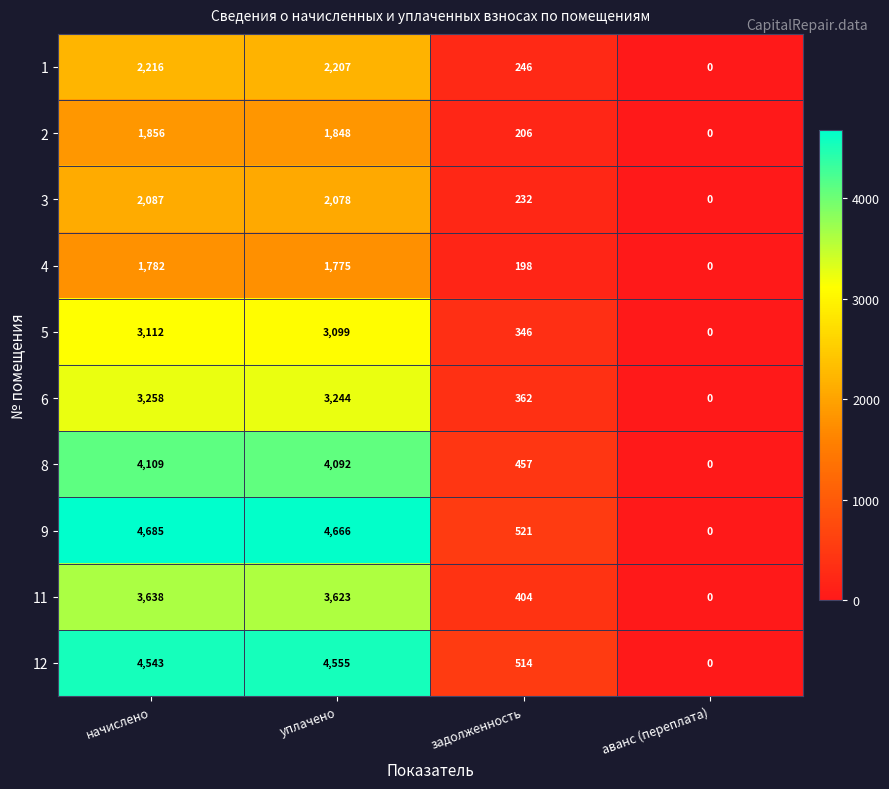

At which label does 1 first exceed 2207?

начислено